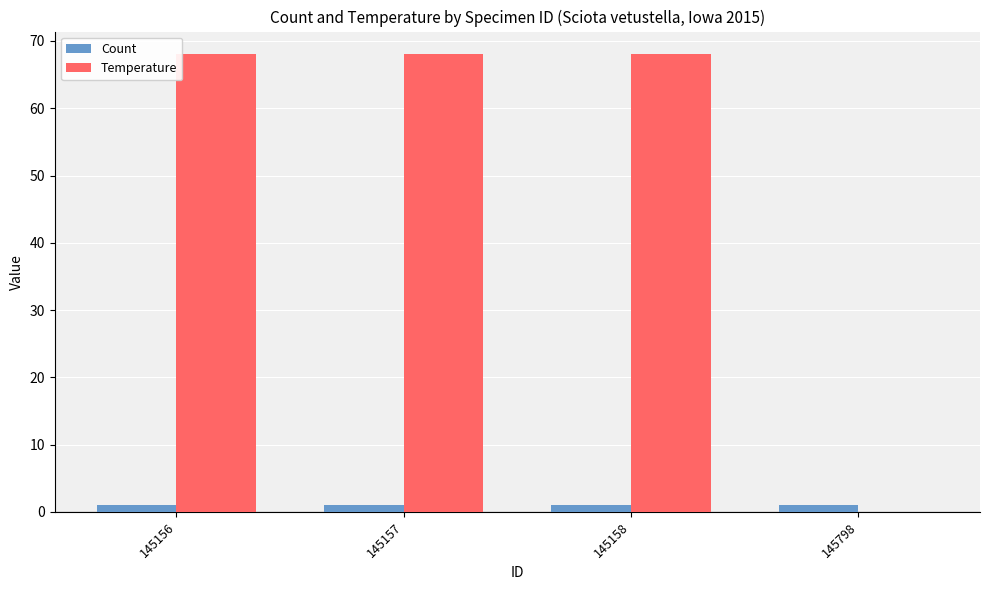

Which series changed the most between 145157 and 145798?

Temperature